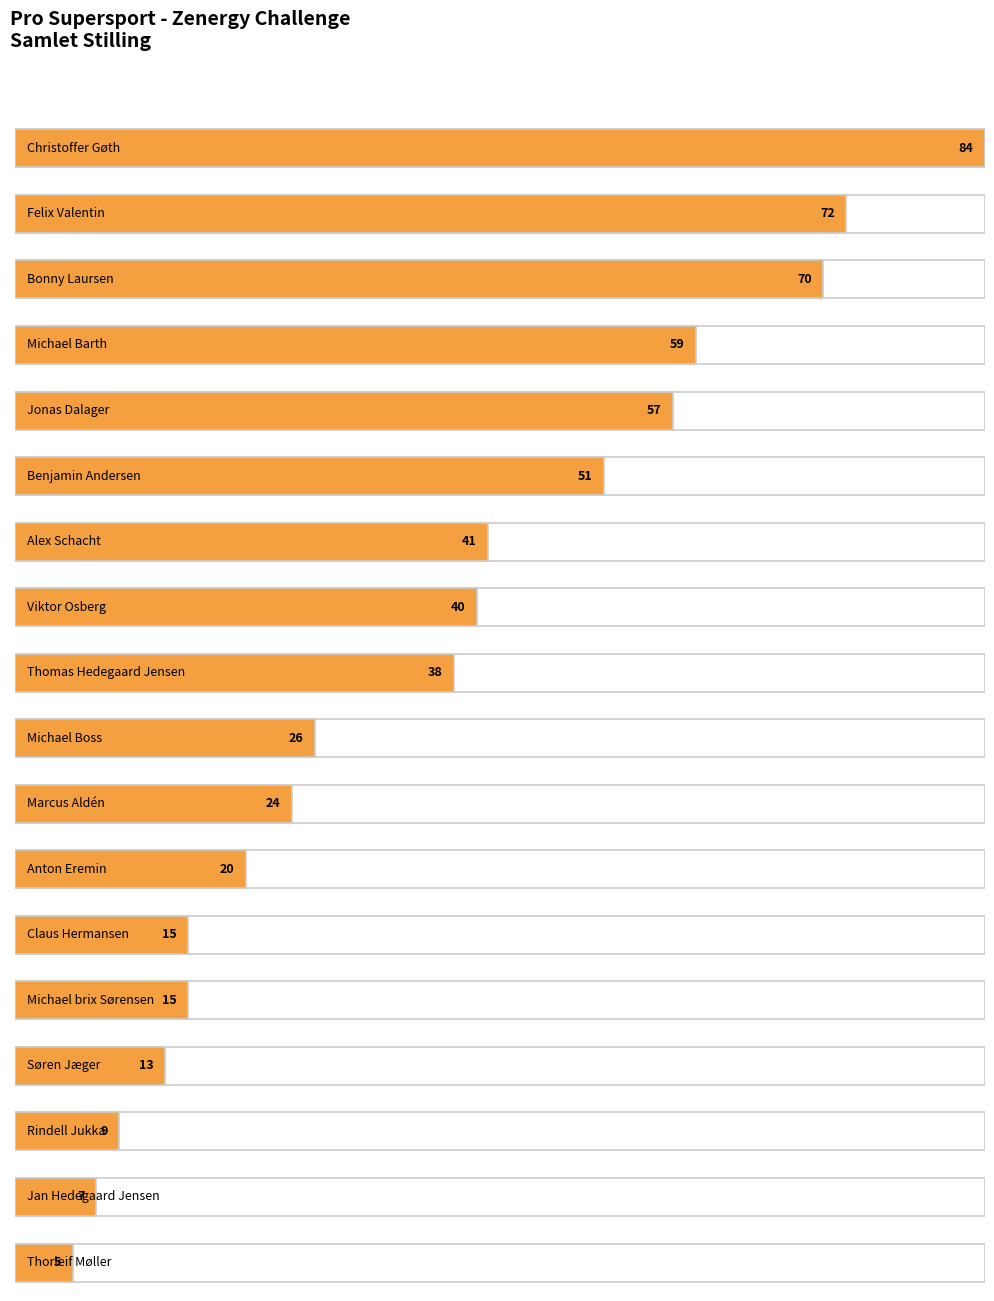

True or false: the data shows 9 at Michael Boss.

False